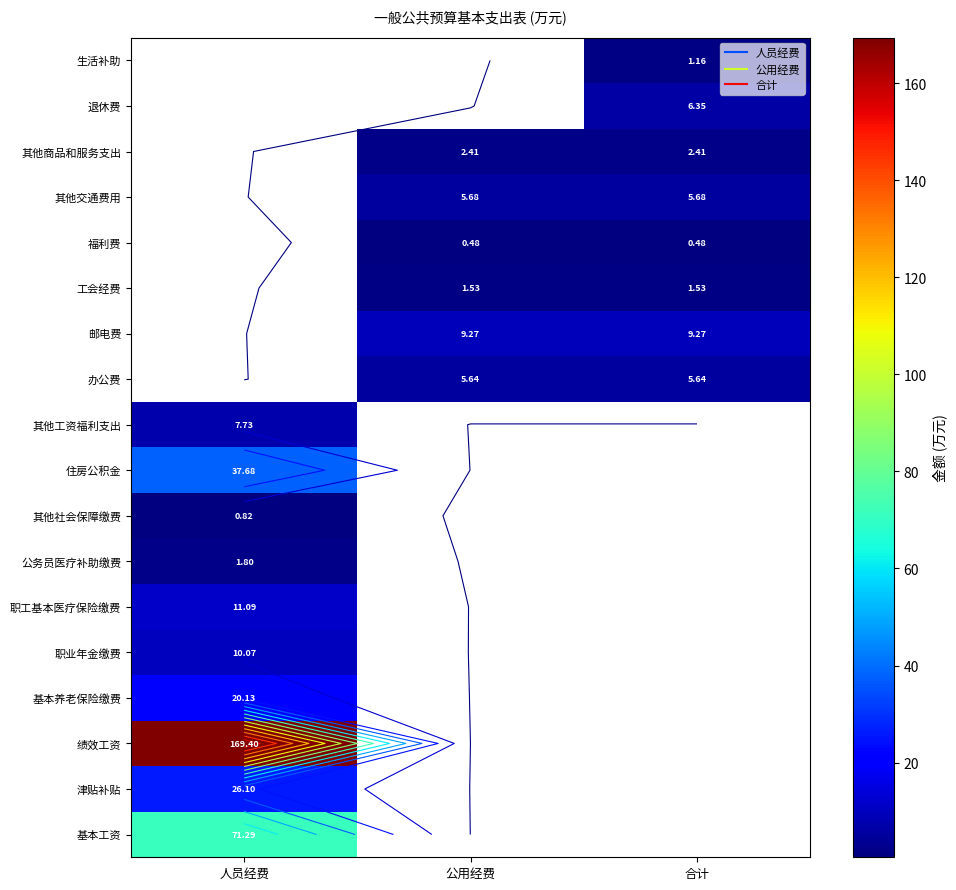

Count the number of categories in the chart.

3